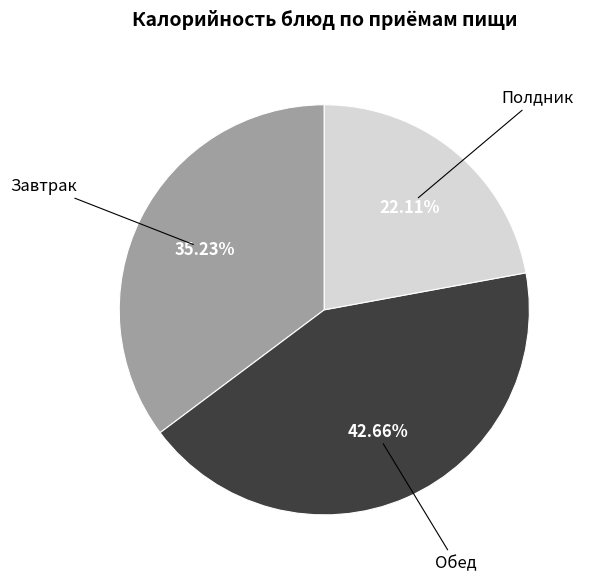

Which has a higher value, Обед or Завтрак?

Обед